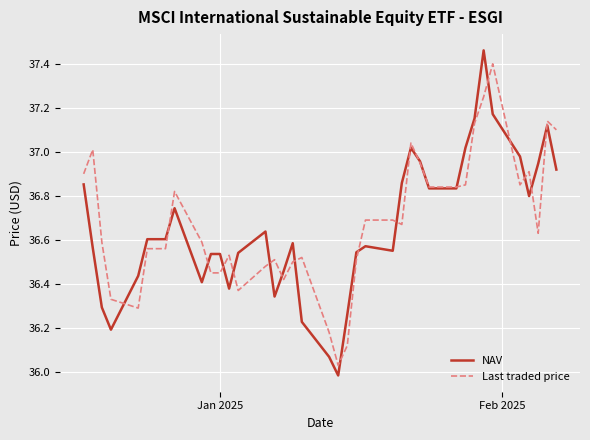

Which series has the largest range (max minus min)?

NAV